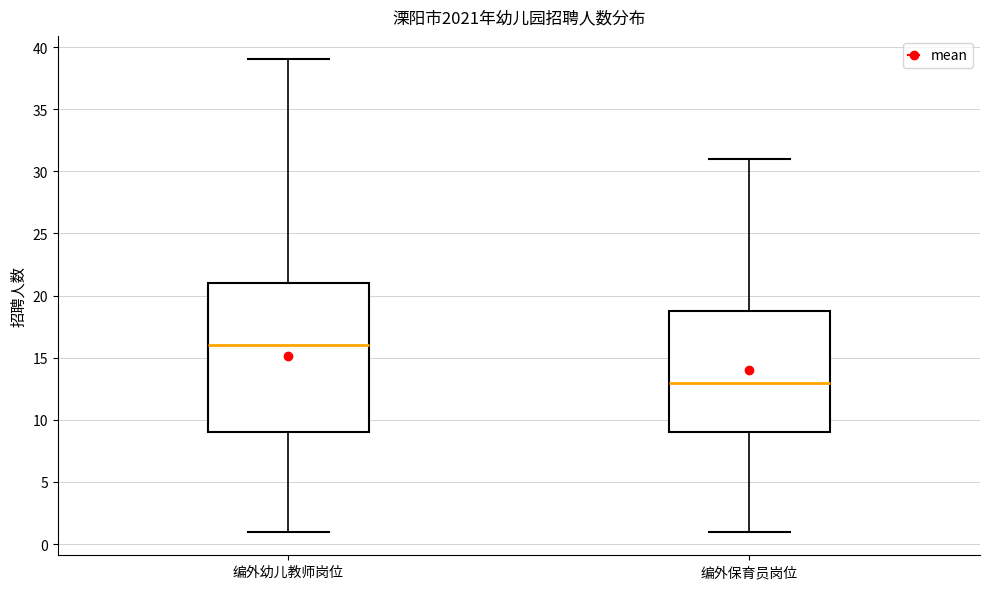

Which box is the tallest, from its lower edge to its upper edge?

编外幼儿教师岗位